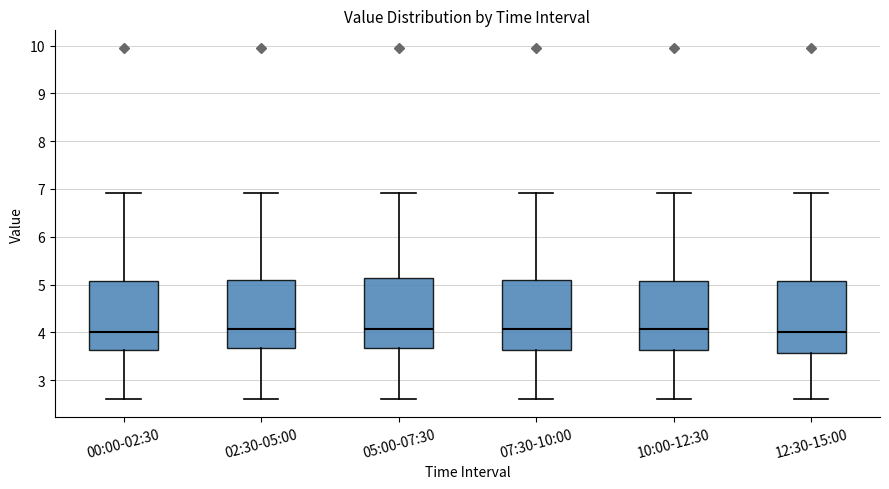

Reading left to right, read every box against the y-axis: the position of its median line, the range the box covers, and the ends of its whiskers. The values are not printed on the chart, so give them approximately, as read against the axis.

00:00-02:30: median 4.0, box 3.6 to 5.1, whiskers 2.6 to 6.9
02:30-05:00: median 4.1, box 3.7 to 5.1, whiskers 2.6 to 6.9
05:00-07:30: median 4.1, box 3.7 to 5.1, whiskers 2.6 to 6.9
07:30-10:00: median 4.1, box 3.6 to 5.1, whiskers 2.6 to 6.9
10:00-12:30: median 4.1, box 3.6 to 5.1, whiskers 2.6 to 6.9
12:30-15:00: median 4.0, box 3.6 to 5.1, whiskers 2.6 to 6.9